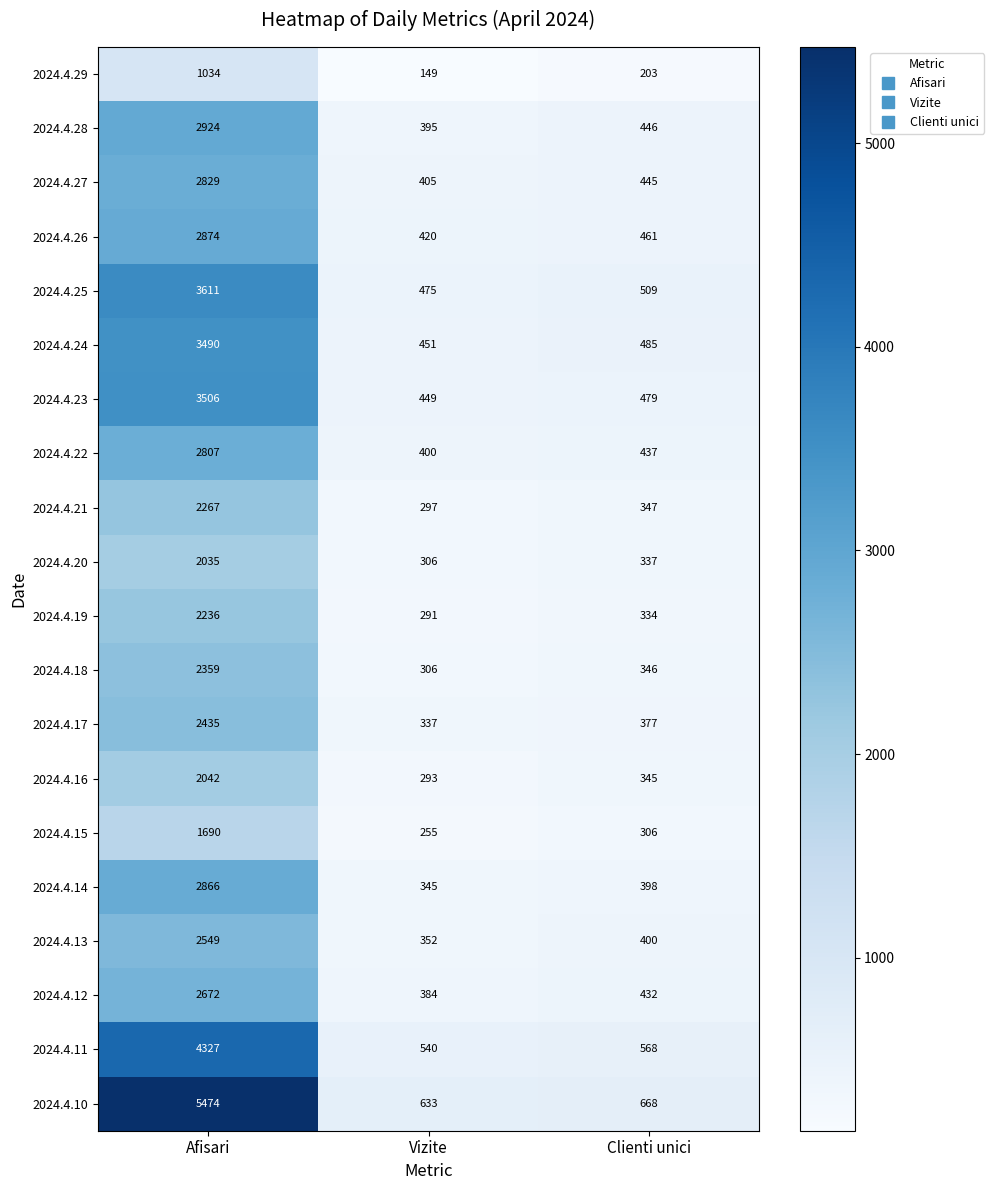

What is the difference between the highest and lowest values at Clienti unici?

465